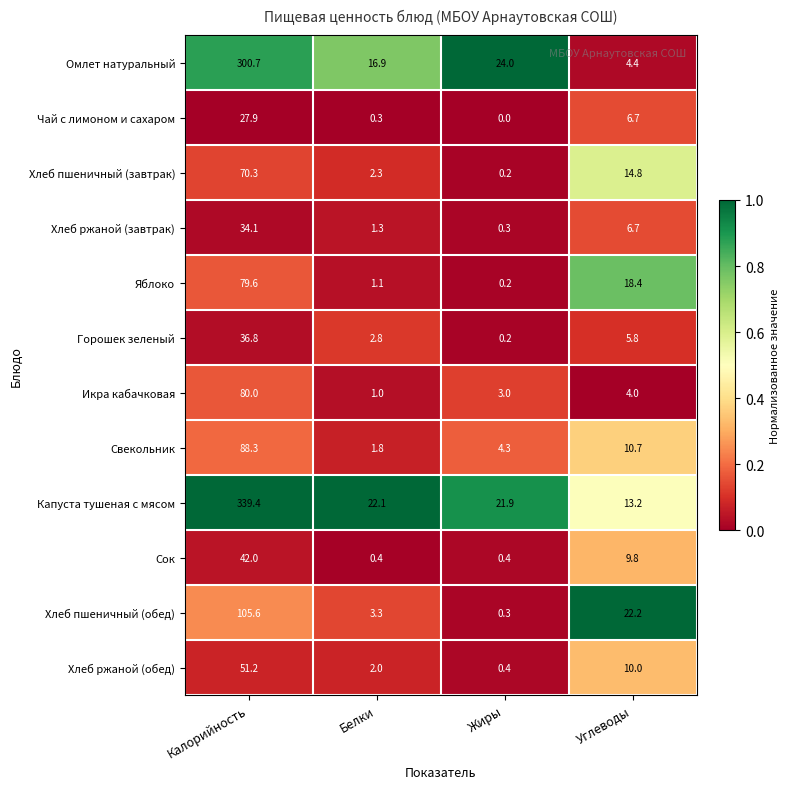

Is it true that Икра кабачковая equals 4.0 at Углеводы?

True